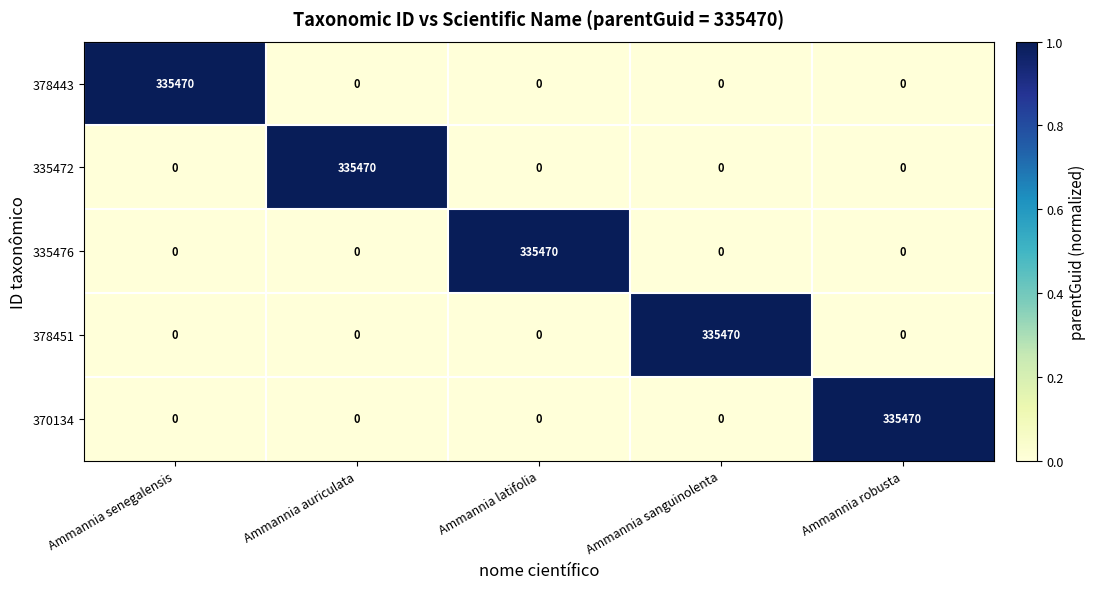

What is the spread (max minus min) of values at Ammannia auriculata?

335470